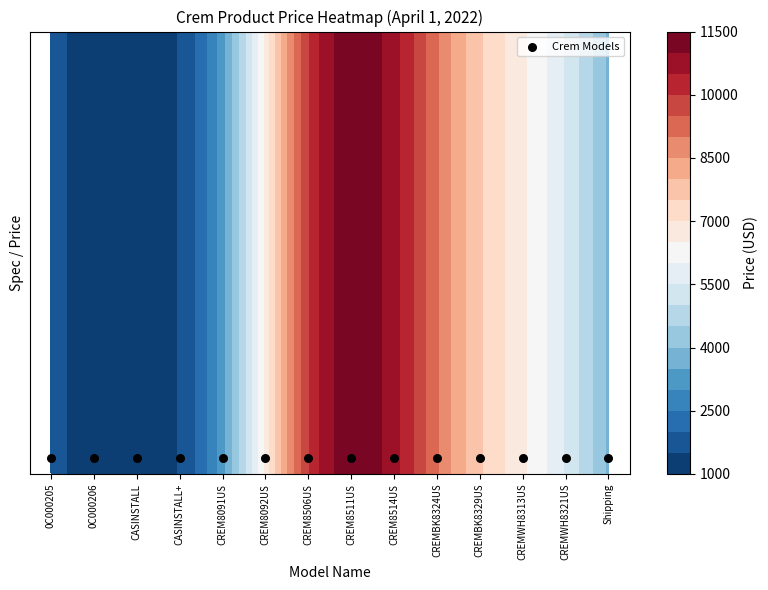

What is the change in value from CASINSTALL+ to CREMBK8329US?

+7610